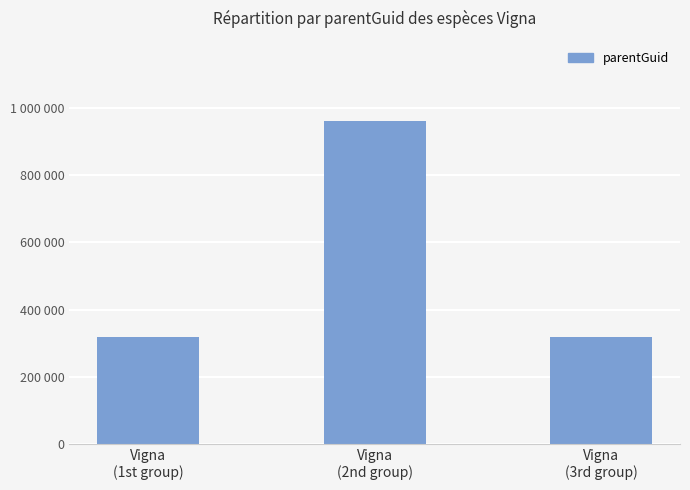

Between Vigna
(2nd group) and Vigna
(3rd group), which is larger?

Vigna
(2nd group)